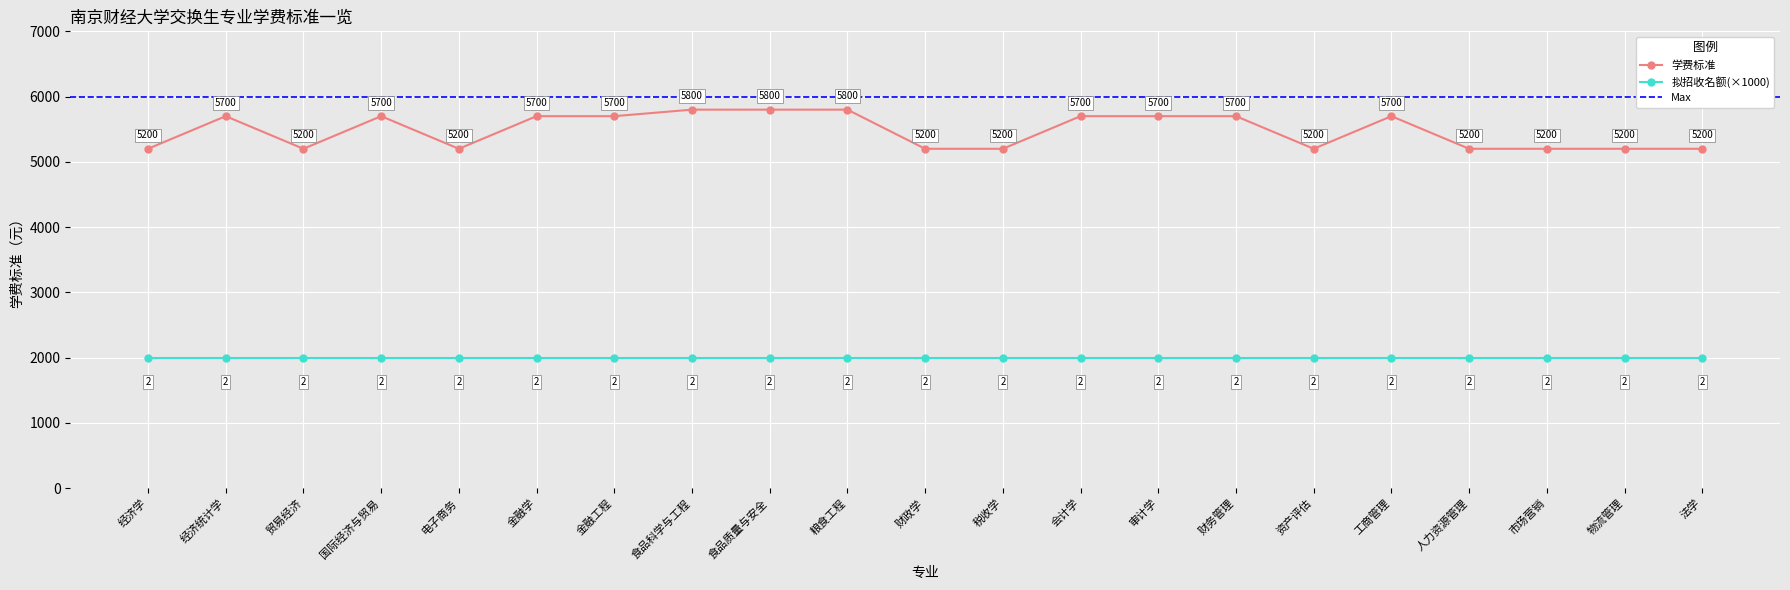

How many interior local valleys (lower than both neighbors) does the data have?

3